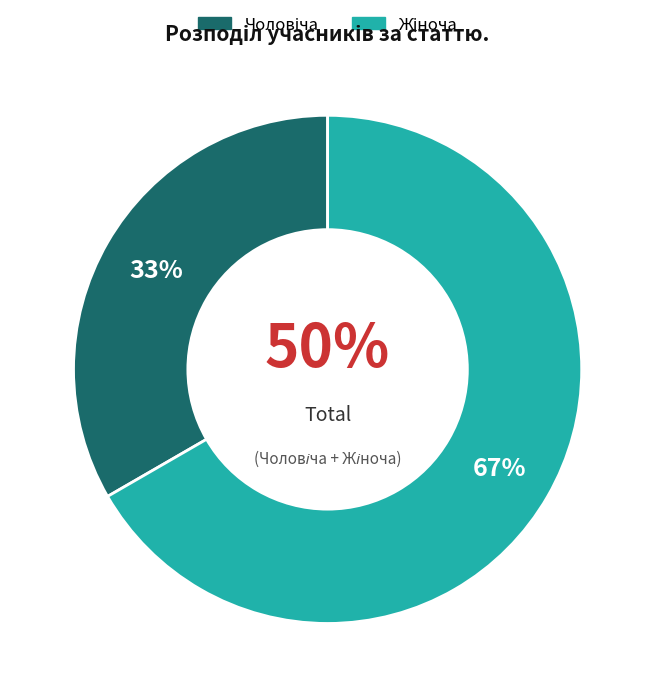

How many segments does this pie chart have?

2